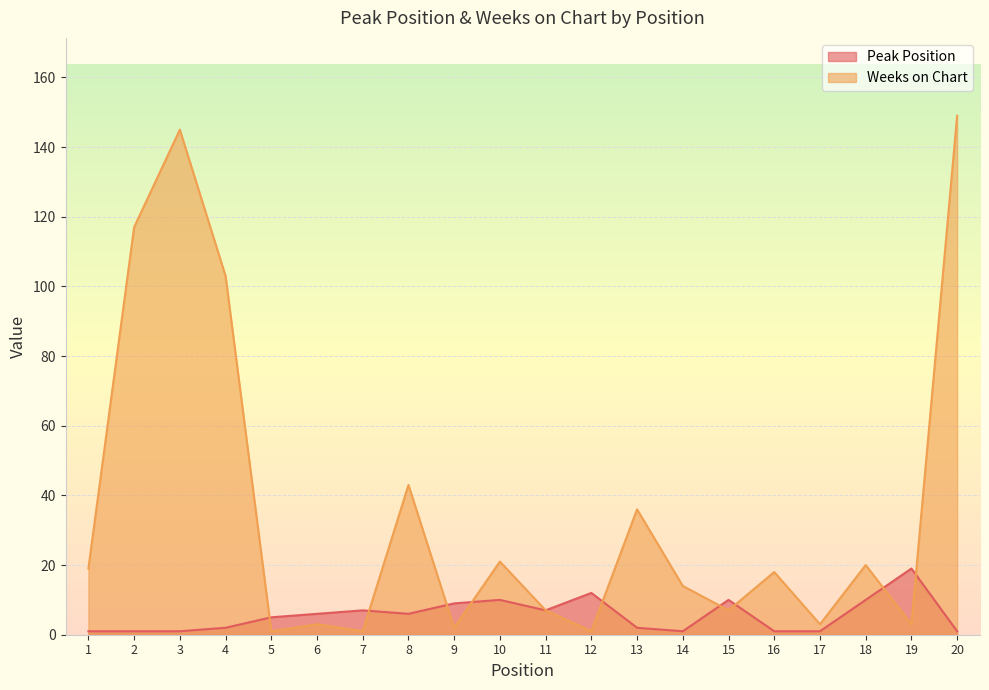

At which category is the sum across all series the highest?

20